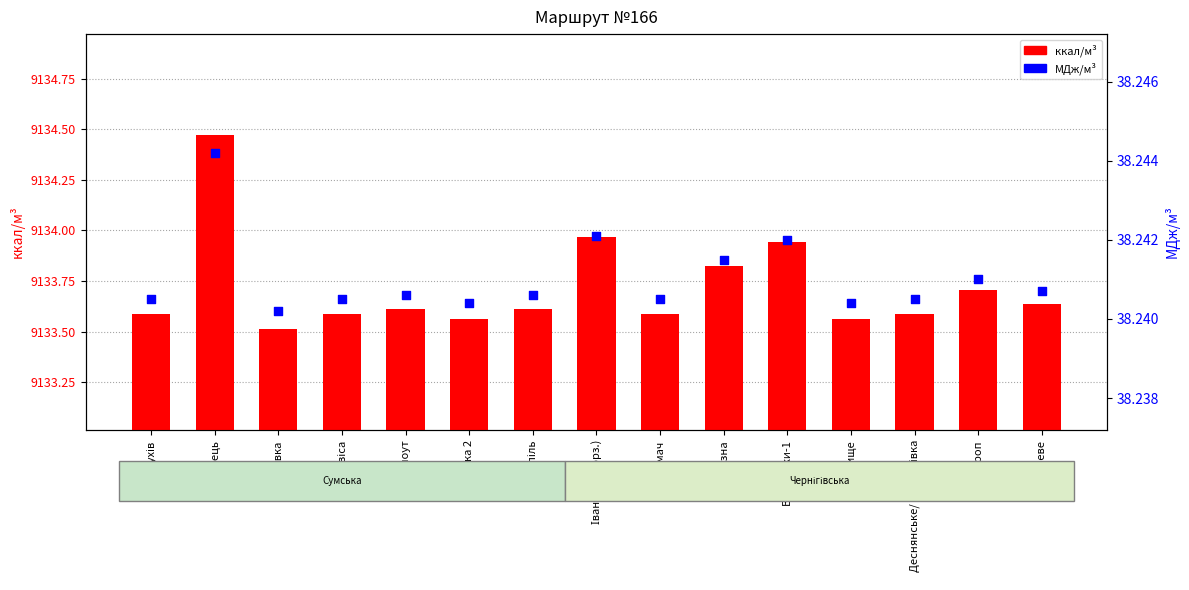

Which series reaches the maximum Y coordinate?

ккал/м³